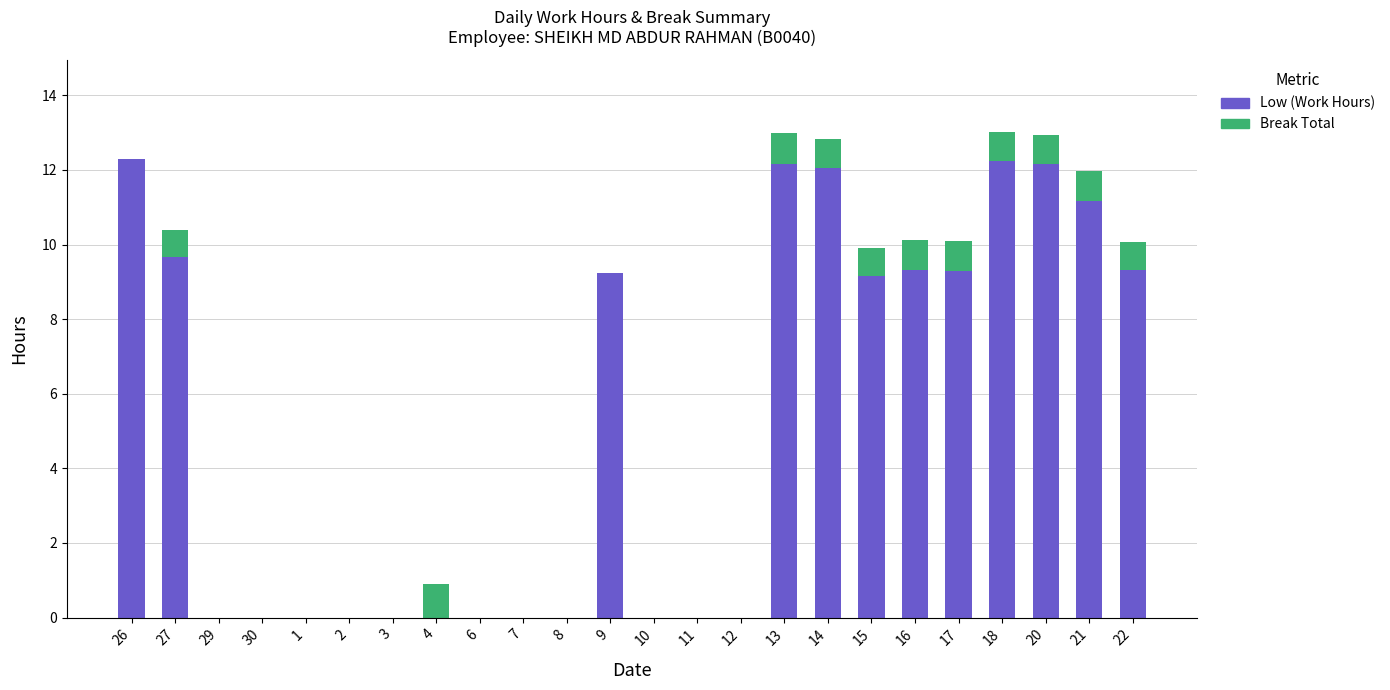

What is the sum of all Low (Work Hours) values?

128.1